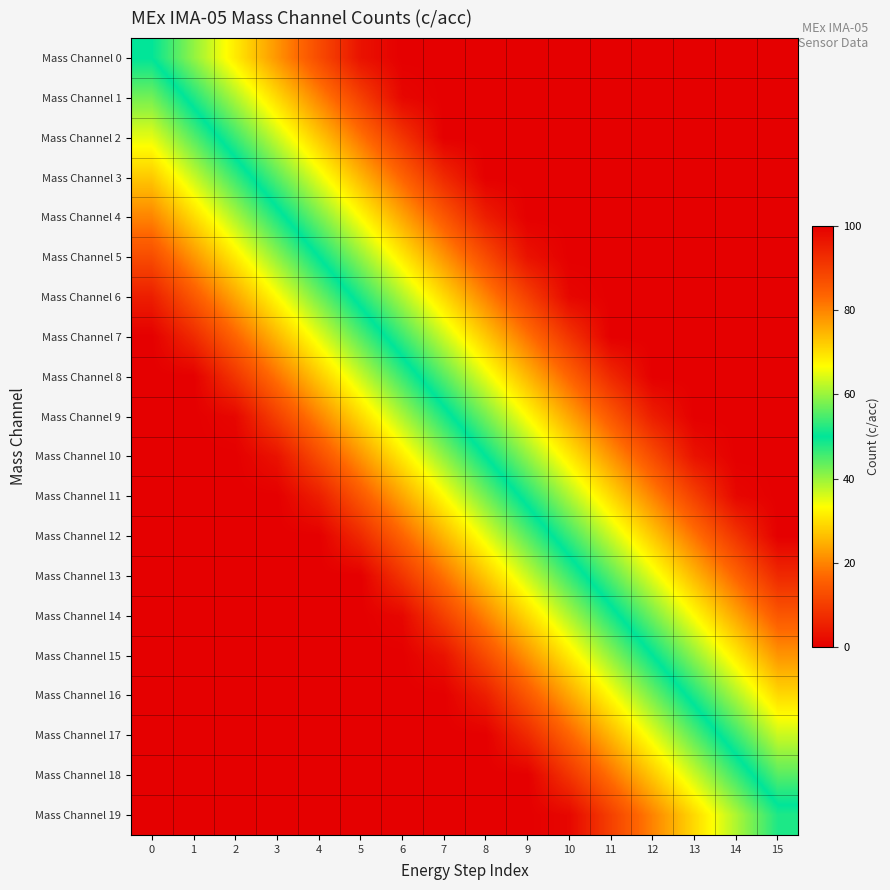

Reading left to right, extract all data points from this chart.

Mass Channel 0: 0=50.0	1=40.6	2=31.2	3=21.9	4=12.5	5=3.1	6=0.0	7=0.0	8=0.0	9=0.0	10=0.0	11=0.0	12=0.0	13=0.0	14=0.0	15=0.0
Mass Channel 1: 0=57.5	1=48.1	2=38.8	3=29.4	4=20.0	5=10.6	6=1.2	7=0.0	8=0.0	9=0.0	10=0.0	11=0.0	12=0.0	13=0.0	14=0.0	15=0.0
Mass Channel 2: 0=65.0	1=55.6	2=46.2	3=36.9	4=27.5	5=18.1	6=8.8	7=0.0	8=0.0	9=0.0	10=0.0	11=0.0	12=0.0	13=0.0	14=0.0	15=0.0
Mass Channel 3: 0=72.5	1=63.1	2=53.8	3=44.4	4=35.0	5=25.6	6=16.2	7=6.9	8=0.0	9=0.0	10=0.0	11=0.0	12=0.0	13=0.0	14=0.0	15=0.0
Mass Channel 4: 0=80.0	1=70.6	2=61.2	3=51.9	4=42.5	5=33.1	6=23.8	7=14.4	8=5.0	9=0.0	10=0.0	11=0.0	12=0.0	13=0.0	14=0.0	15=0.0
Mass Channel 5: 0=87.5	1=78.1	2=68.8	3=59.4	4=50.0	5=40.6	6=31.2	7=21.9	8=12.5	9=3.1	10=0.0	11=0.0	12=0.0	13=0.0	14=0.0	15=0.0
Mass Channel 6: 0=95.0	1=85.6	2=76.2	3=66.9	4=57.5	5=48.1	6=38.8	7=29.4	8=20.0	9=10.6	10=1.2	11=0.0	12=0.0	13=0.0	14=0.0	15=0.0
Mass Channel 7: 0=100.0	1=93.1	2=83.8	3=74.4	4=65.0	5=55.6	6=46.2	7=36.9	8=27.5	9=18.1	10=8.8	11=0.0	12=0.0	13=0.0	14=0.0	15=0.0
Mass Channel 8: 0=100.0	1=100.0	2=91.2	3=81.9	4=72.5	5=63.1	6=53.8	7=44.4	8=35.0	9=25.6	10=16.2	11=6.9	12=0.0	13=0.0	14=0.0	15=0.0
Mass Channel 9: 0=100.0	1=100.0	2=98.8	3=89.4	4=80.0	5=70.6	6=61.2	7=51.9	8=42.5	9=33.1	10=23.8	11=14.4	12=5.0	13=0.0	14=0.0	15=0.0
Mass Channel 10: 0=100.0	1=100.0	2=100.0	3=96.9	4=87.5	5=78.1	6=68.8	7=59.4	8=50.0	9=40.6	10=31.2	11=21.9	12=12.5	13=3.1	14=0.0	15=0.0
Mass Channel 11: 0=100.0	1=100.0	2=100.0	3=100.0	4=95.0	5=85.6	6=76.3	7=66.9	8=57.5	9=48.1	10=38.8	11=29.4	12=20.0	13=10.6	14=1.3	15=0.0
Mass Channel 12: 0=100.0	1=100.0	2=100.0	3=100.0	4=100.0	5=93.1	6=83.8	7=74.4	8=65.0	9=55.6	10=46.2	11=36.9	12=27.5	13=18.1	14=8.8	15=0.0
Mass Channel 13: 0=100.0	1=100.0	2=100.0	3=100.0	4=100.0	5=100.0	6=91.2	7=81.9	8=72.5	9=63.1	10=53.8	11=44.4	12=35.0	13=25.6	14=16.2	15=6.9
Mass Channel 14: 0=100.0	1=100.0	2=100.0	3=100.0	4=100.0	5=100.0	6=98.8	7=89.4	8=80.0	9=70.6	10=61.2	11=51.9	12=42.5	13=33.1	14=23.8	15=14.4
Mass Channel 15: 0=100.0	1=100.0	2=100.0	3=100.0	4=100.0	5=100.0	6=100.0	7=96.9	8=87.5	9=78.1	10=68.8	11=59.4	12=50.0	13=40.6	14=31.2	15=21.9
Mass Channel 16: 0=100.0	1=100.0	2=100.0	3=100.0	4=100.0	5=100.0	6=100.0	7=100.0	8=95.0	9=85.6	10=76.2	11=66.9	12=57.5	13=48.1	14=38.8	15=29.4
Mass Channel 17: 0=100.0	1=100.0	2=100.0	3=100.0	4=100.0	5=100.0	6=100.0	7=100.0	8=100.0	9=93.1	10=83.8	11=74.4	12=65.0	13=55.6	14=46.2	15=36.9
Mass Channel 18: 0=100.0	1=100.0	2=100.0	3=100.0	4=100.0	5=100.0	6=100.0	7=100.0	8=100.0	9=100.0	10=91.2	11=81.9	12=72.5	13=63.1	14=53.8	15=44.4
Mass Channel 19: 0=100.0	1=100.0	2=100.0	3=100.0	4=100.0	5=100.0	6=100.0	7=100.0	8=100.0	9=100.0	10=98.8	11=89.4	12=80.0	13=70.6	14=61.2	15=51.9